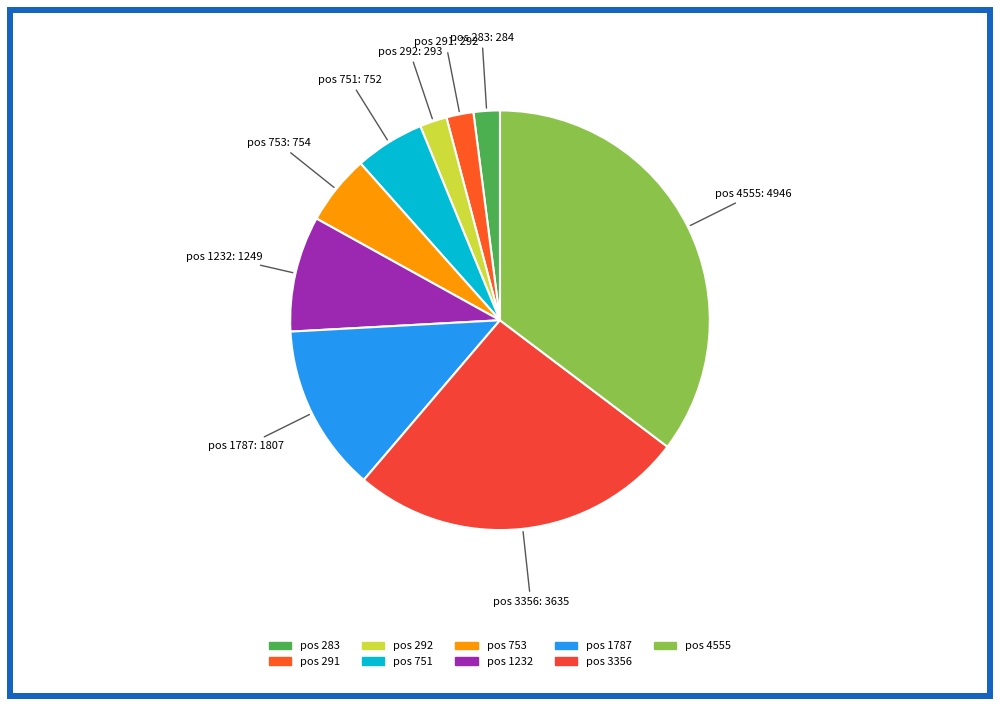

Combined, do pos 292 and pos 1787 account for over 50%?

No